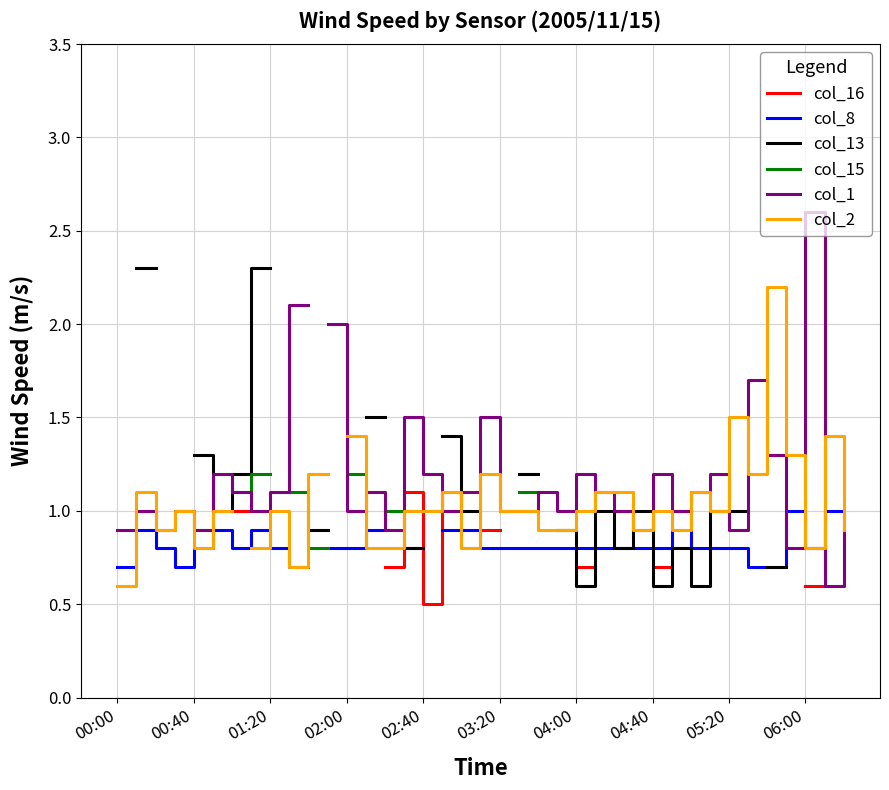

After their last crossing, which series has the higher values: col_2 or col_16?

col_2